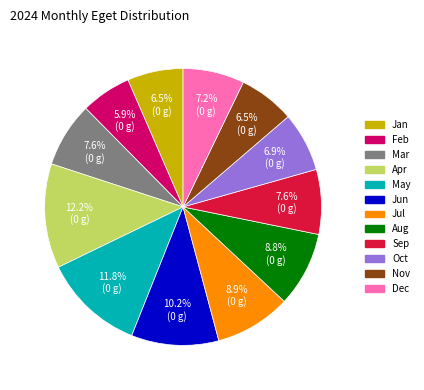

To the nearest percent, what is the difference between the Jun and Sep slice percentages?

3%